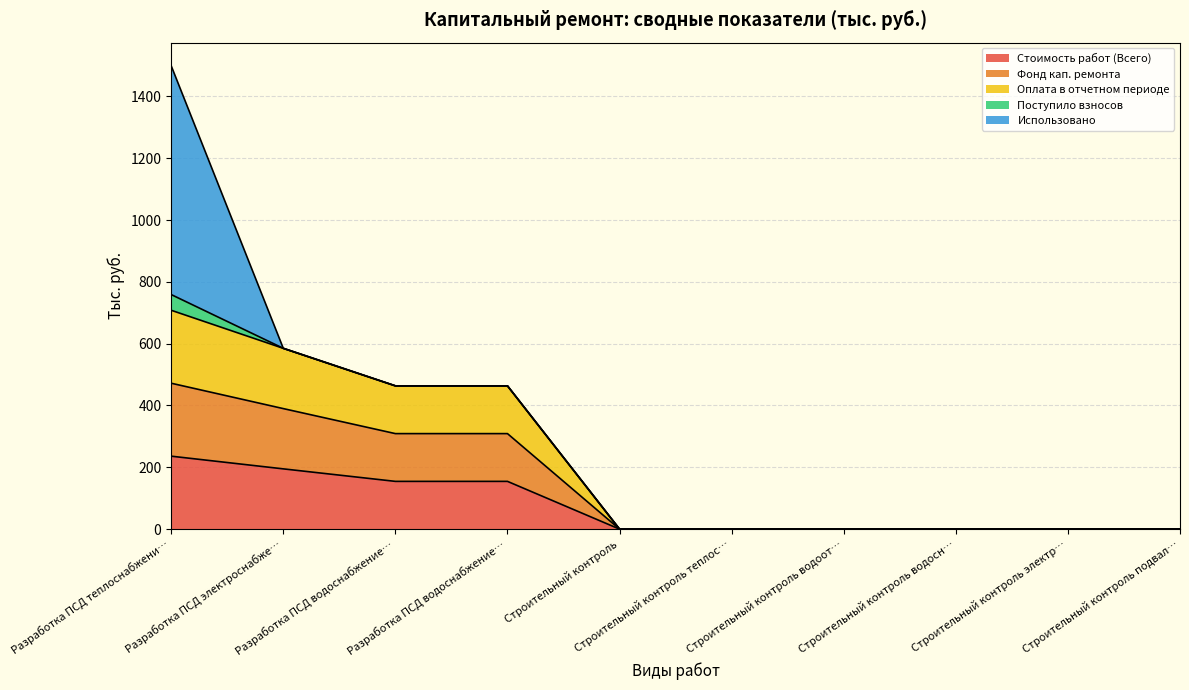

Is it true that Стоимость работ (Всего) equals -80.8 at Строительный контроль?

False